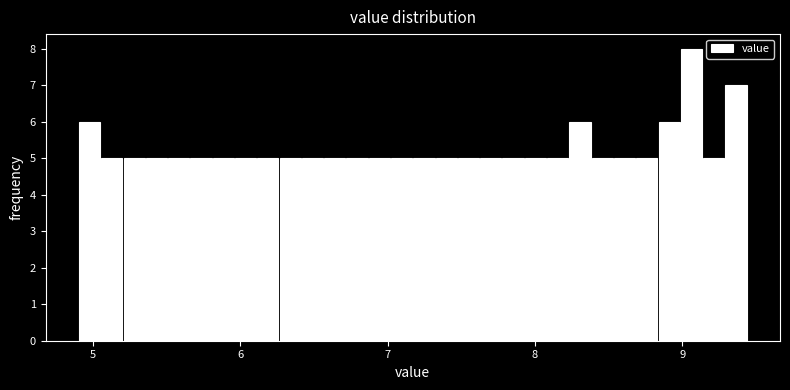

Around what value on the x-axis is the tallest bar? Give the approximate position of its centre, as read against the axis.

9.1